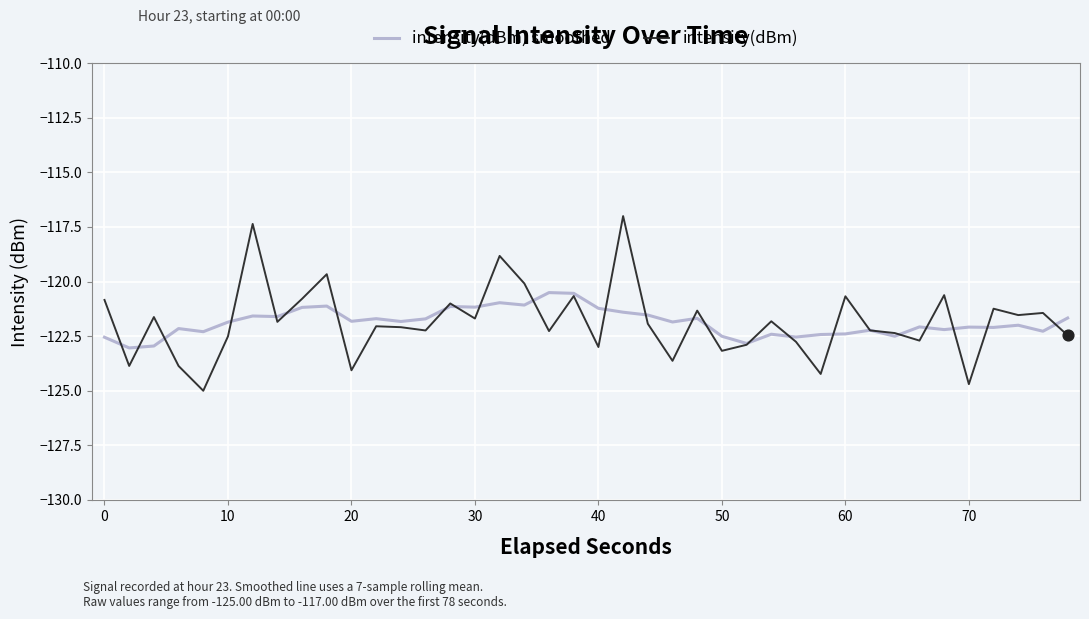

What are all the series names shown in the legend?

intensity(dBm) smoothed, intensity(dBm)